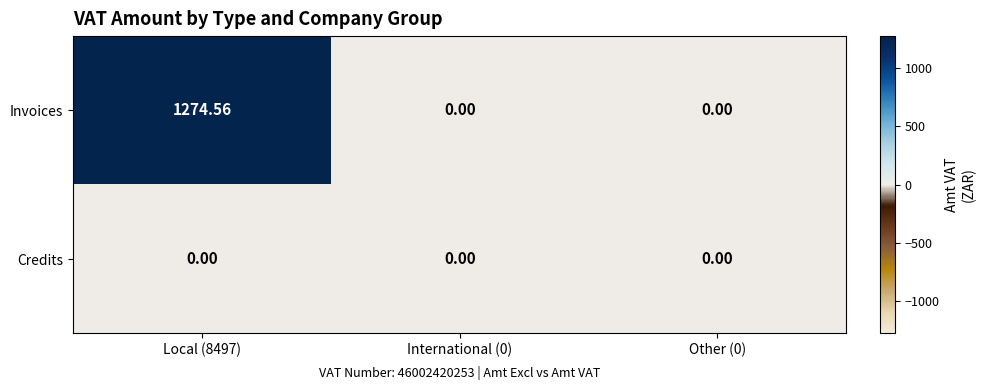

What is the difference between the highest and lowest values at Local (8497)?

1274.6